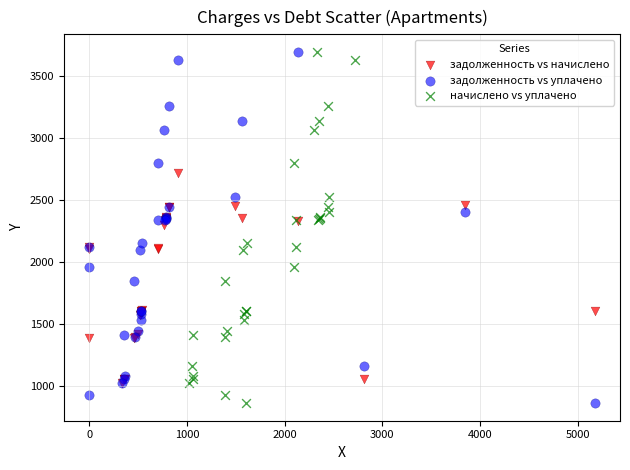

What are all the series names shown in the legend?

задолженность vs начислено, задолженность vs уплачено, начислено vs уплачено